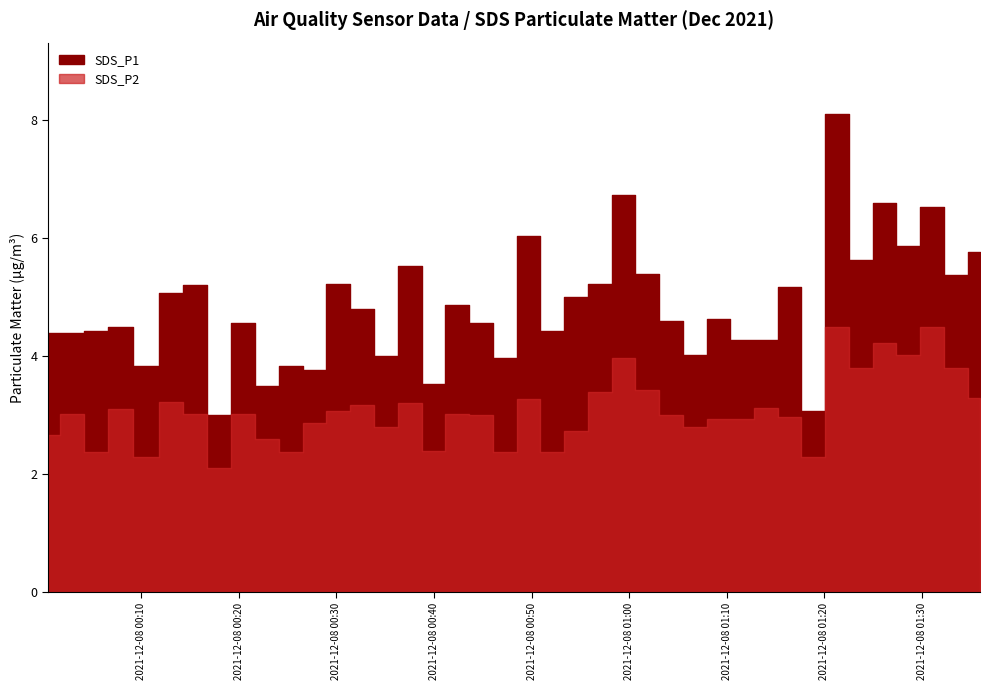

List the labels in order of SDS_P2 value, smallest first.

2021/12/08 00:17:58, 2021/12/08 00:10:29, 2021/12/08 01:18:53, 2021/12/08 00:05:18, 2021/12/08 00:25:20, 2021/12/08 00:47:16, 2021/12/08 00:52:07, 2021/12/08 00:39:58, 2021/12/08 00:22:55, 2021/12/08 00:00:25, 2021/12/08 00:54:33, 2021/12/08 00:35:06, 2021/12/08 01:06:43, 2021/12/08 00:27:46, 2021/12/08 01:09:10, 2021/12/08 01:11:36, 2021/12/08 01:16:28, 2021/12/08 00:44:50, 2021/12/08 01:04:17, 2021/12/08 00:02:51, 2021/12/08 00:15:31, 2021/12/08 00:20:27, 2021/12/08 00:42:23, 2021/12/08 00:30:11, 2021/12/08 00:07:45, 2021/12/08 01:14:01, 2021/12/08 00:32:36, 2021/12/08 00:37:32, 2021/12/08 00:13:03, 2021/12/08 00:49:42, 2021/12/08 01:35:59, 2021/12/08 00:57:00, 2021/12/08 01:01:51, 2021/12/08 01:23:46, 2021/12/08 01:33:33, 2021/12/08 00:59:26, 2021/12/08 01:28:38, 2021/12/08 01:26:12, 2021/12/08 01:21:20, 2021/12/08 01:31:04